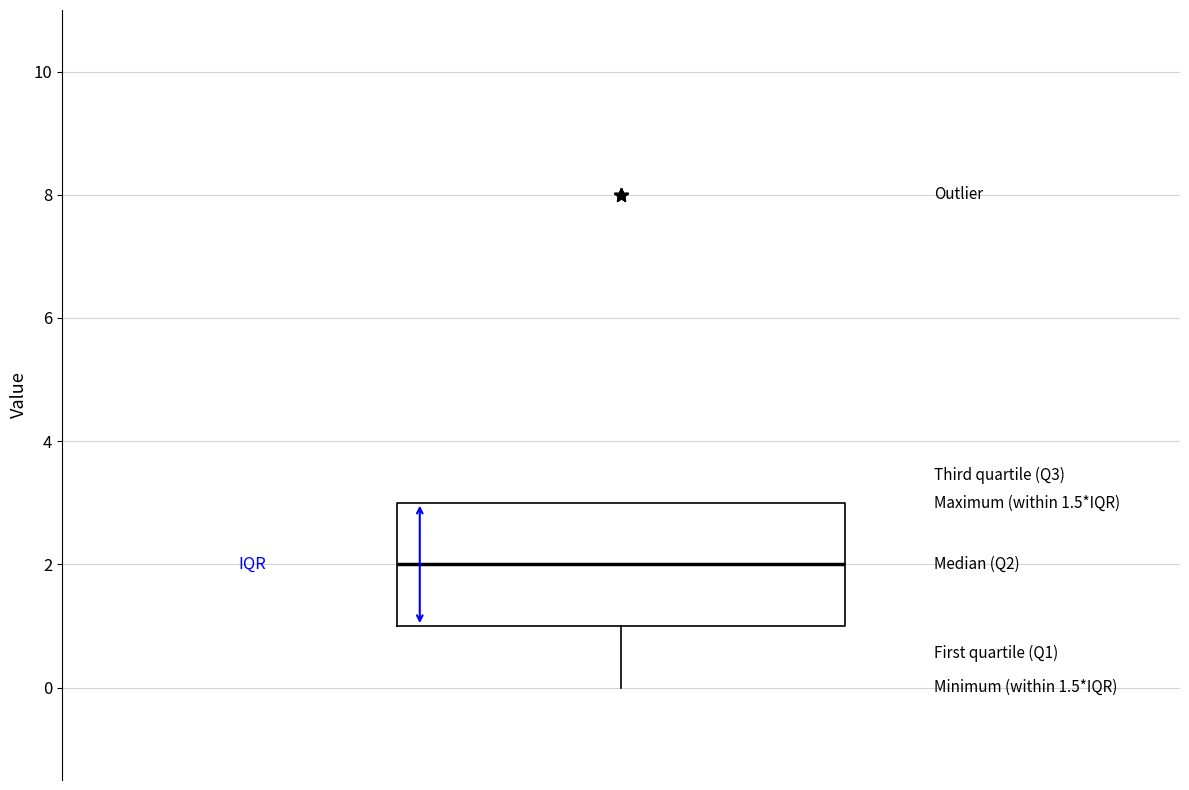

Transcribe this box plot: give where the median line is, the range the box spans, and where the two whiskers end, as read against the y-axis. The values are not printed on the chart, so give them approximately, as read against the axis.

median 2, box 1 to 3, whiskers 0 to 3